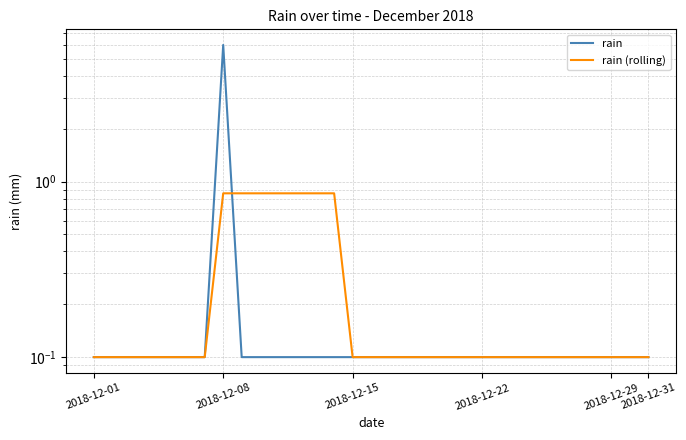

Is the value of rain (rolling) at 2018-12-08 greater than the value of rain at 6?

No